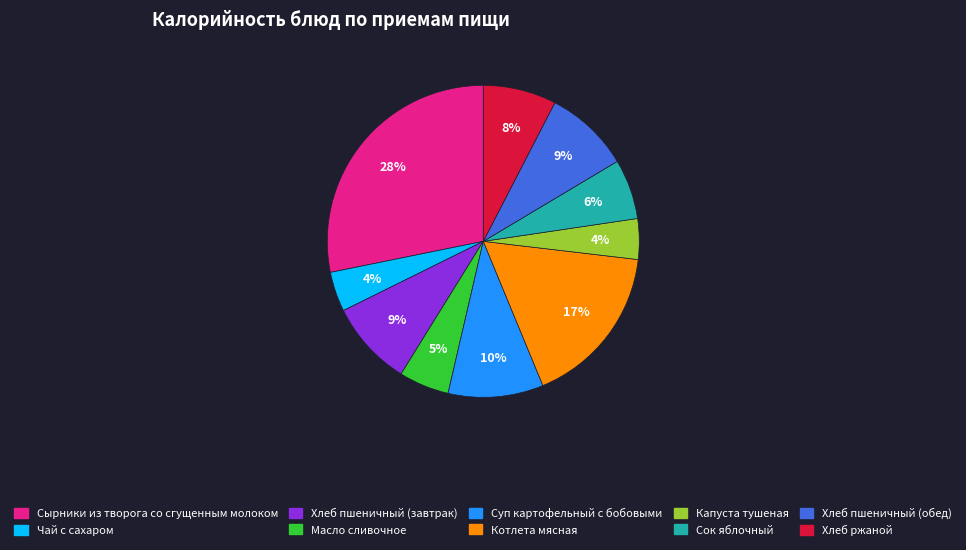

Is there any slice that represents more than half of the pie?

No